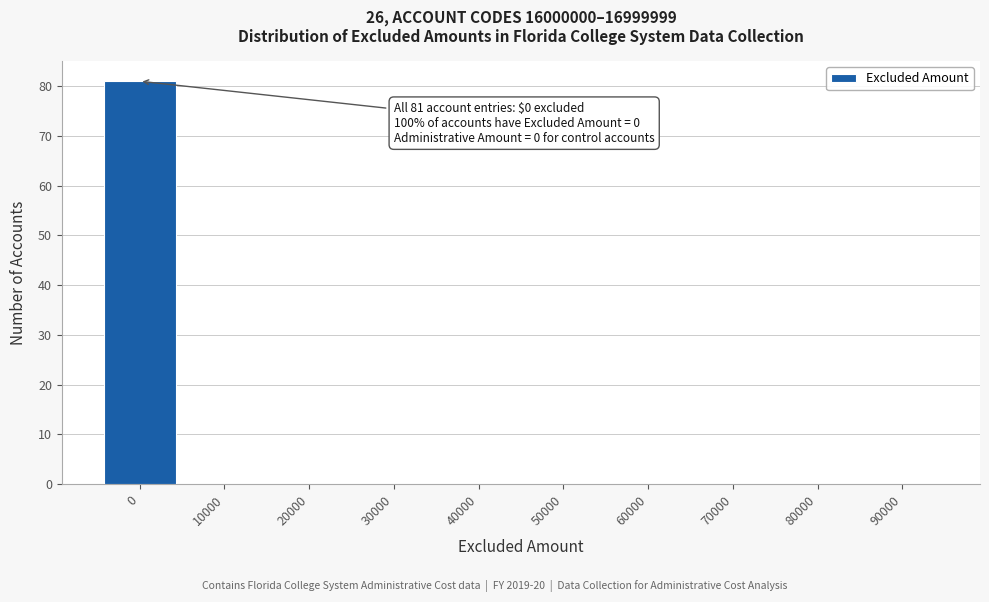

Reading left to right, transcribe all the data shown in this chart.

0=81	10000=0	20000=0	30000=0	40000=0	50000=0	60000=0	70000=0	80000=0	90000=0